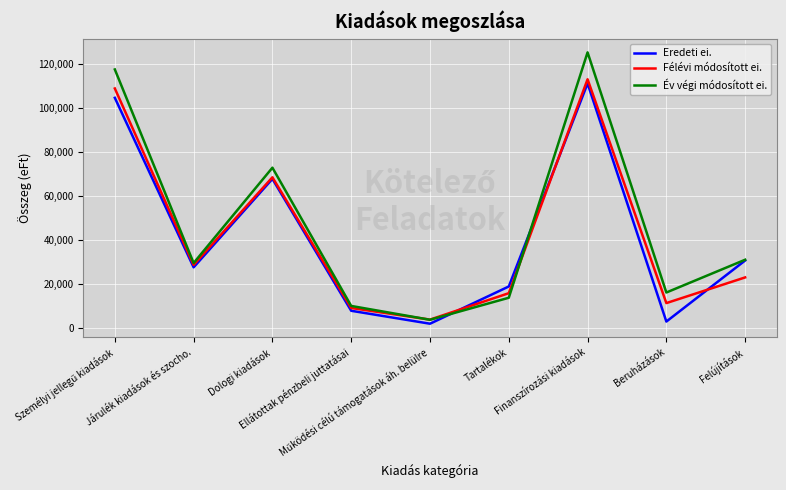

True or false: Félévi módosított ei. has more than 1 interior local peaks.

True